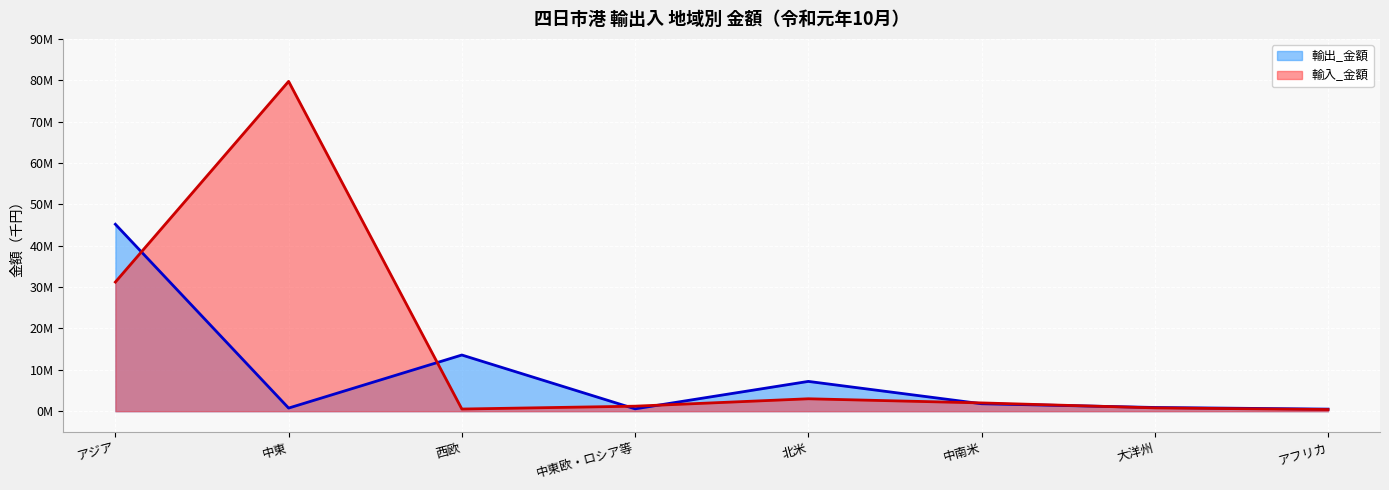

What is the value of the 輸出_金額 point at the 8th from the left?

500000